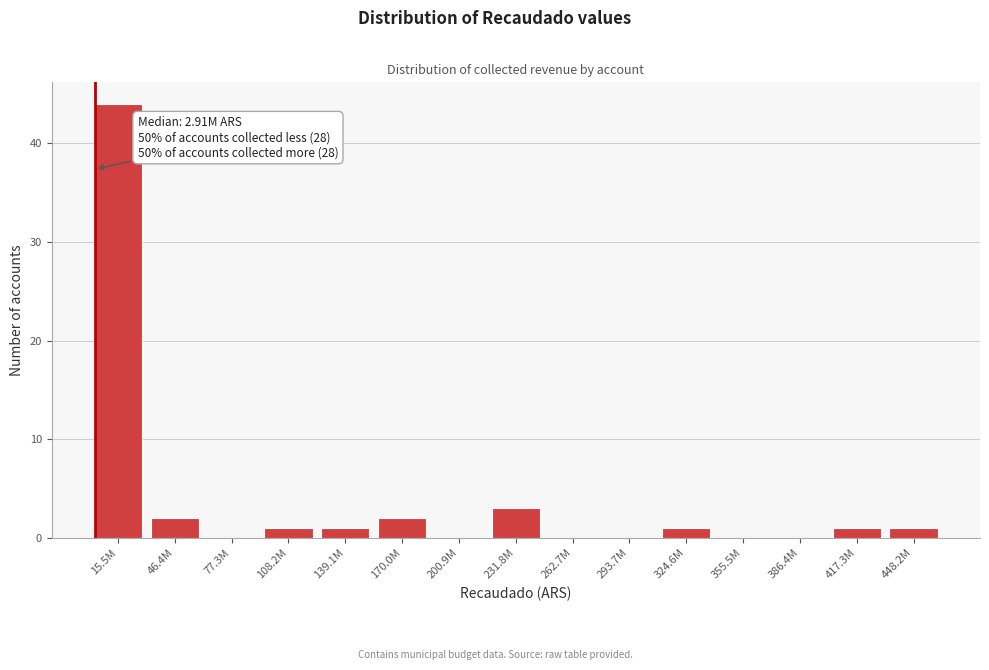

Reading right to left, extract all data points from this chart.

448.2M=1	417.3M=1	386.4M=0	355.5M=0	324.6M=1	293.7M=0	262.7M=0	231.8M=3	200.9M=0	170.0M=2	139.1M=1	108.2M=1	77.3M=0	46.4M=2	15.5M=44